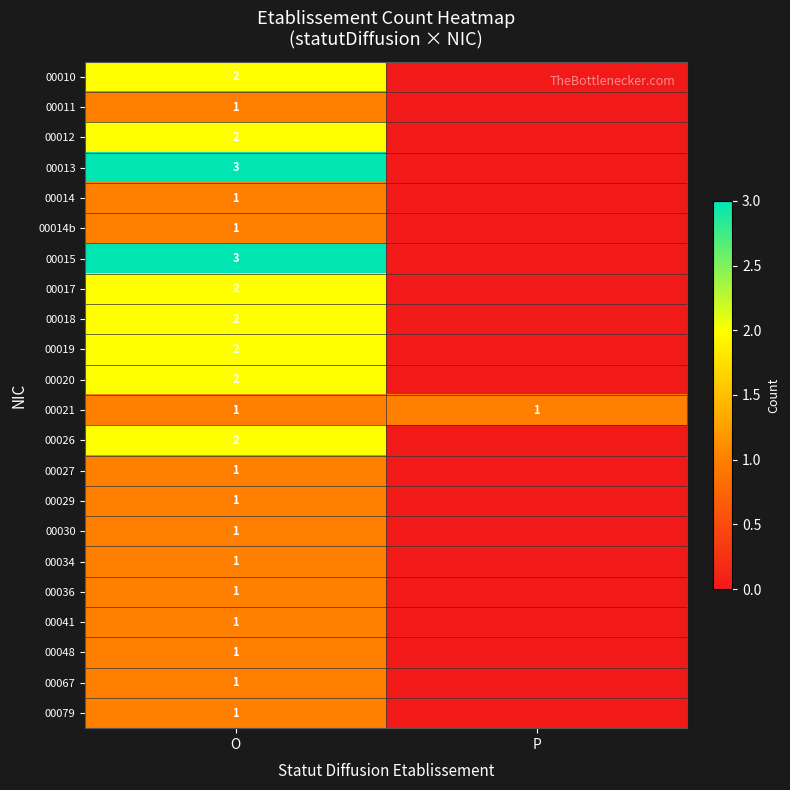

The value of 00020 at O is 1. True or false?

False